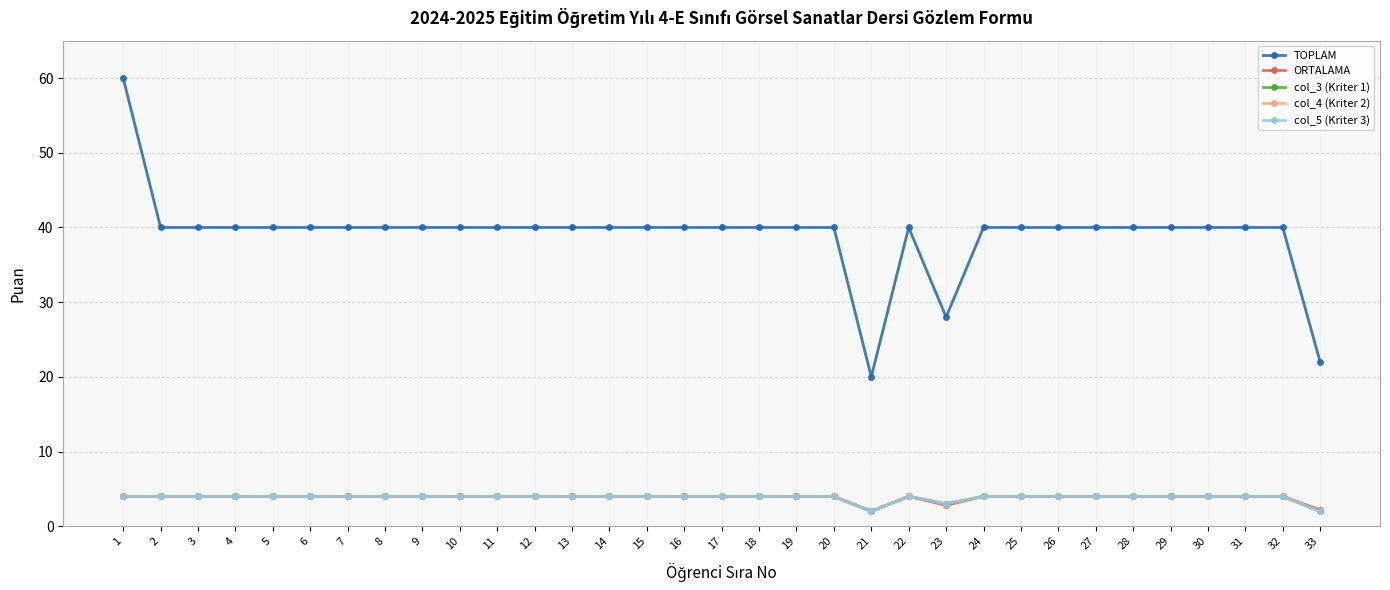

Between 15 and 28, which is larger?

15